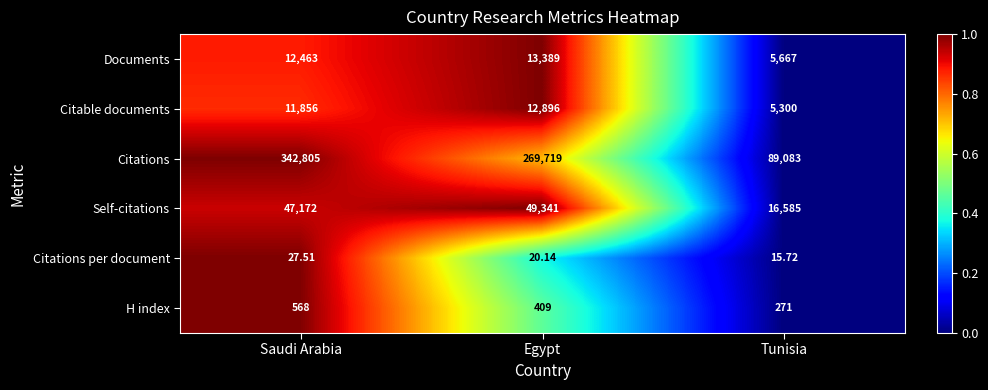

Rank the series at Saudi Arabia from lowest to highest value.

Citations per document, H index, Citable documents, Documents, Self-citations, Citations